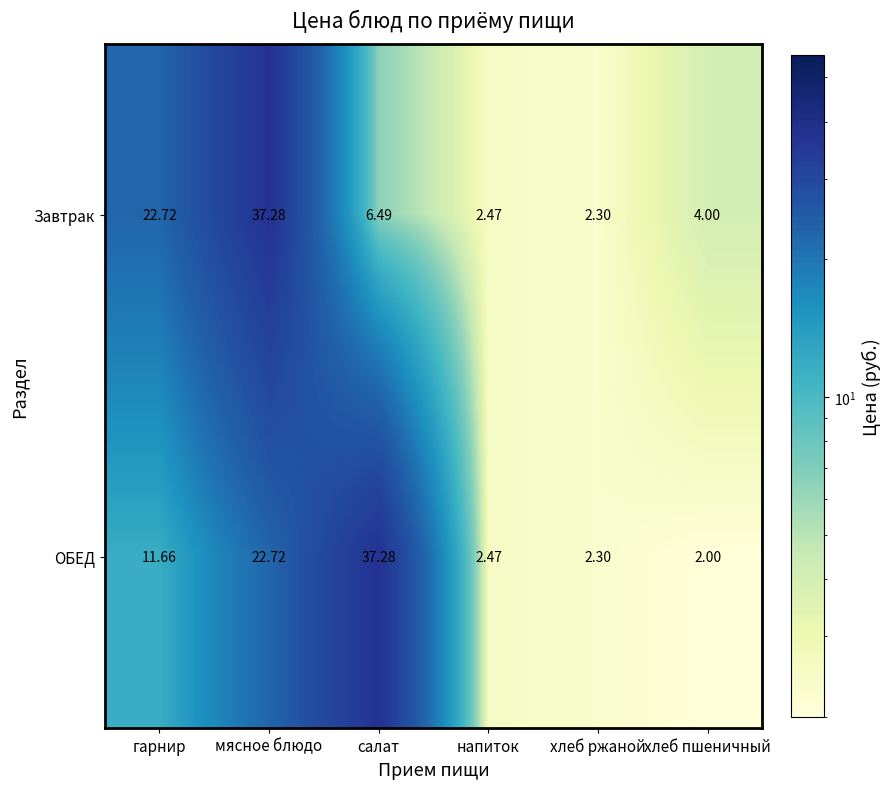

Which category has the lowest value across all series?

хлеб пшеничный